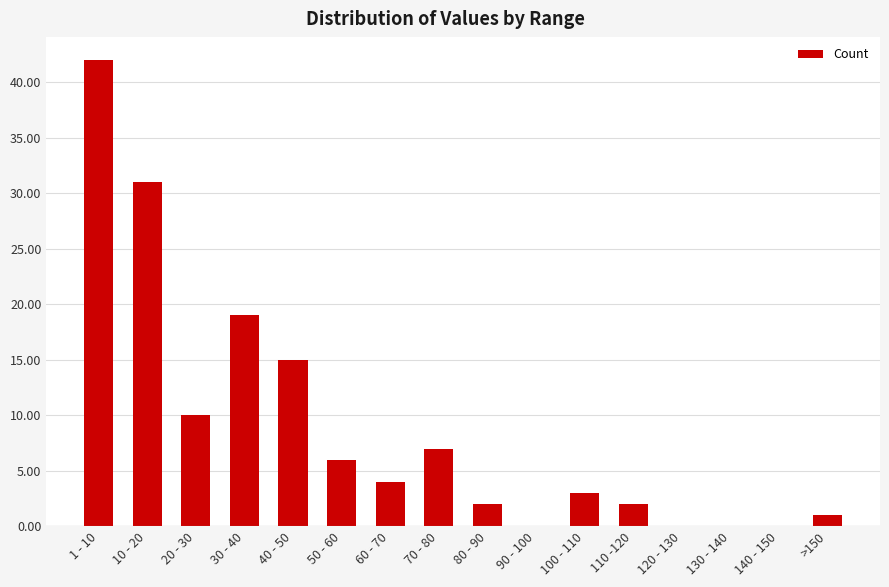

How many categories are shown in the chart?

16